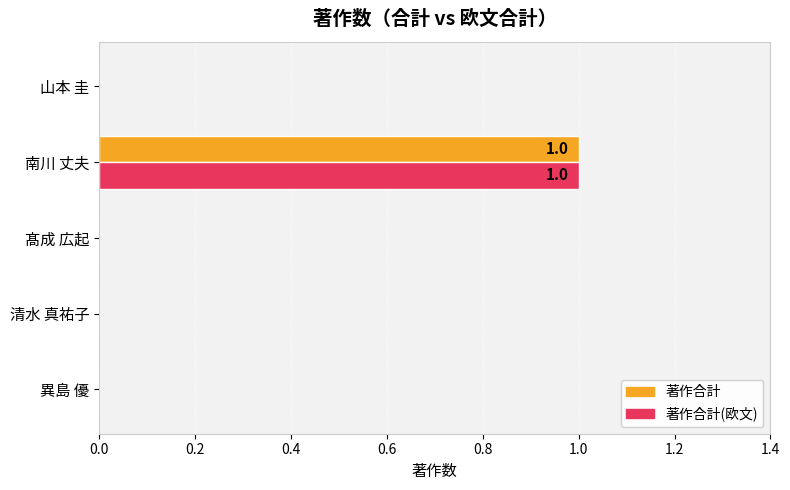

Which label corresponds to the largest value in the chart?

南川 丈夫